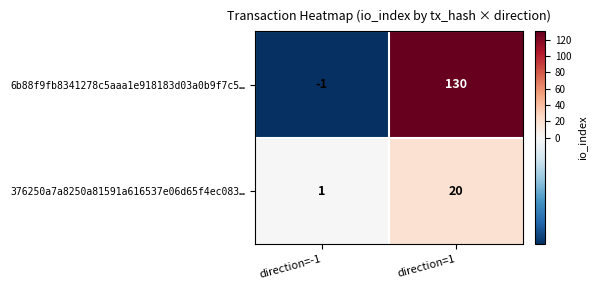

Which series has the largest total across all categories?

6b88f9fb8341278c5aaa1e918183d03a0b9f7c5…